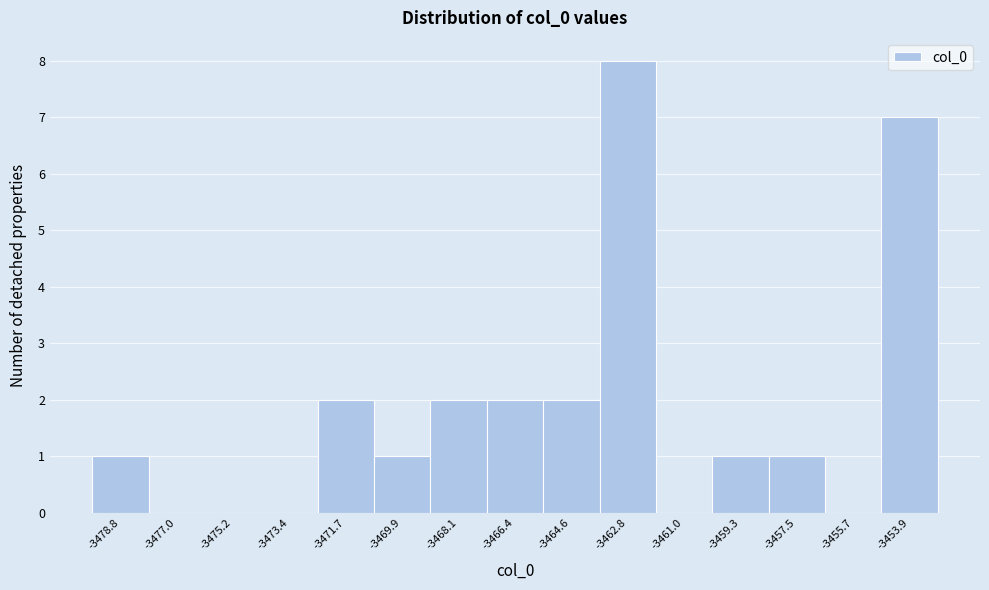

Reading left to right, transcribe all the data shown in this chart.

-3478.8=1	-3477.0=0	-3475.2=0	-3473.4=0	-3471.7=2	-3469.9=1	-3468.1=2	-3466.4=2	-3464.6=2	-3462.8=8	-3461.0=0	-3459.3=1	-3457.5=1	-3455.7=0	-3453.9=7